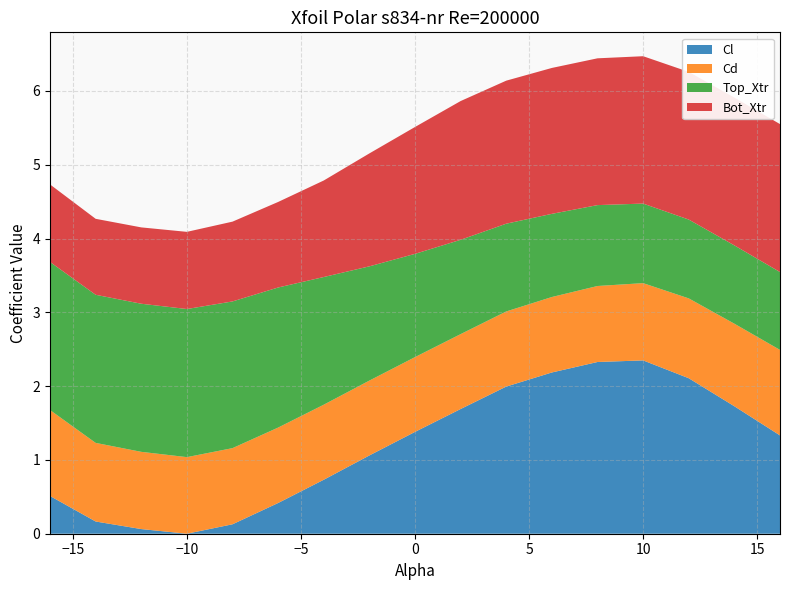

Is it true that Cl equals 2.3 at 10?

True